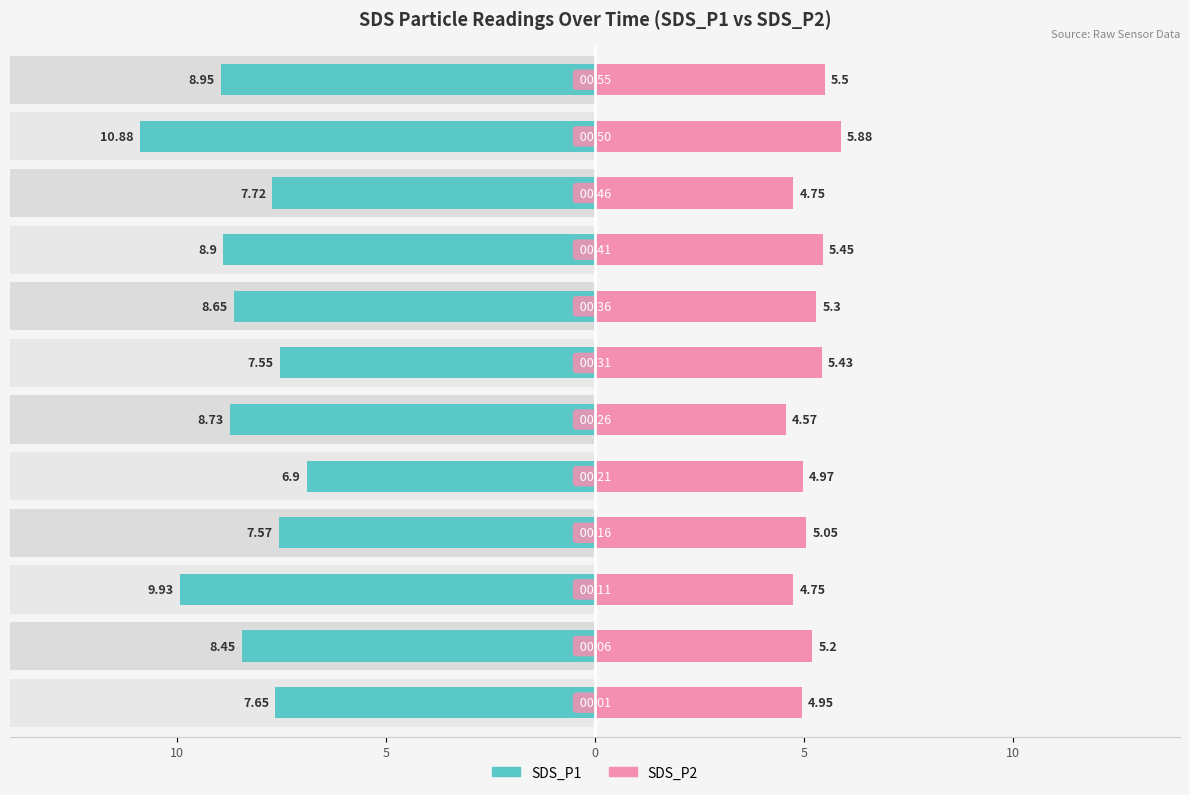

Between 10 and 10, which is larger?

10